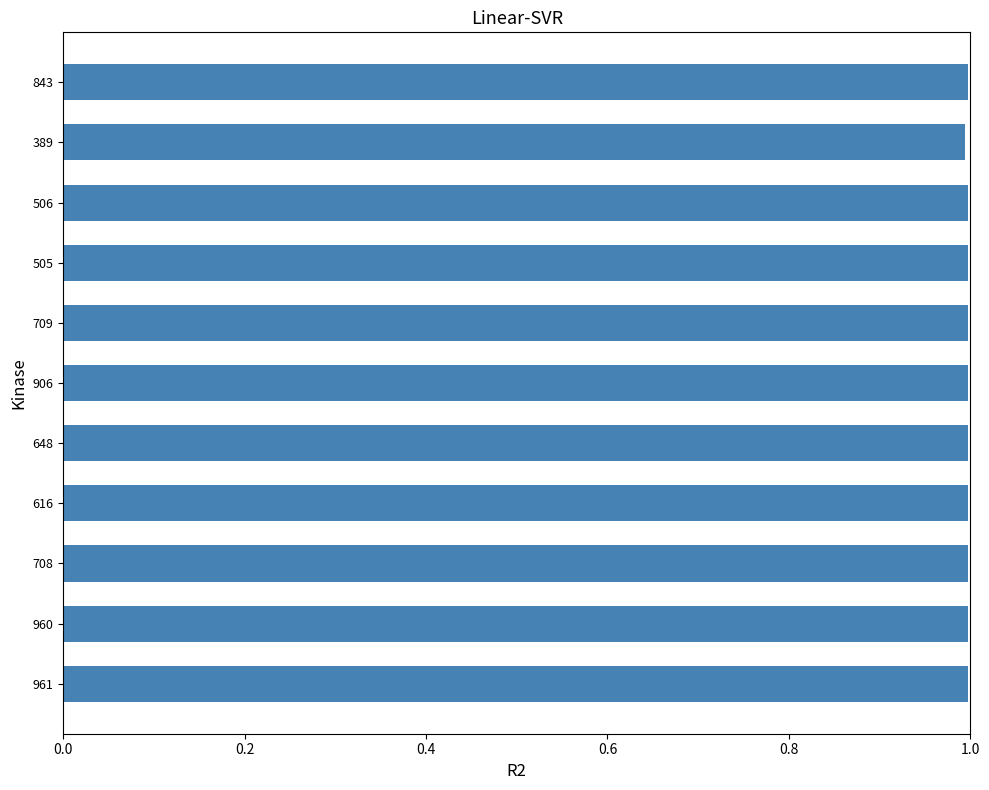

What is the maximum value shown in the chart?

1.0